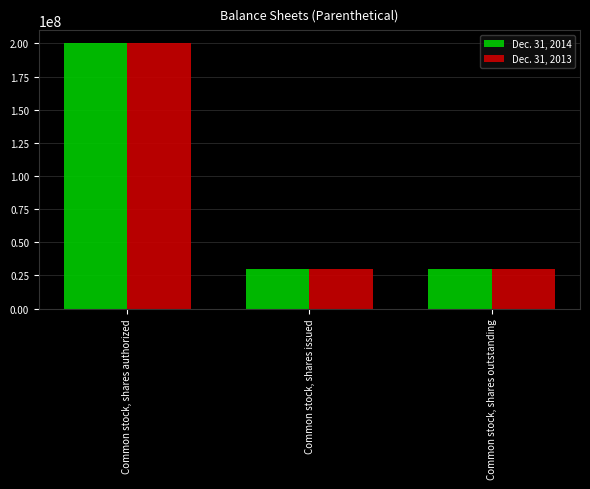

Read the Dec. 31, 2014 value at Common stock, shares outstanding.

29500000